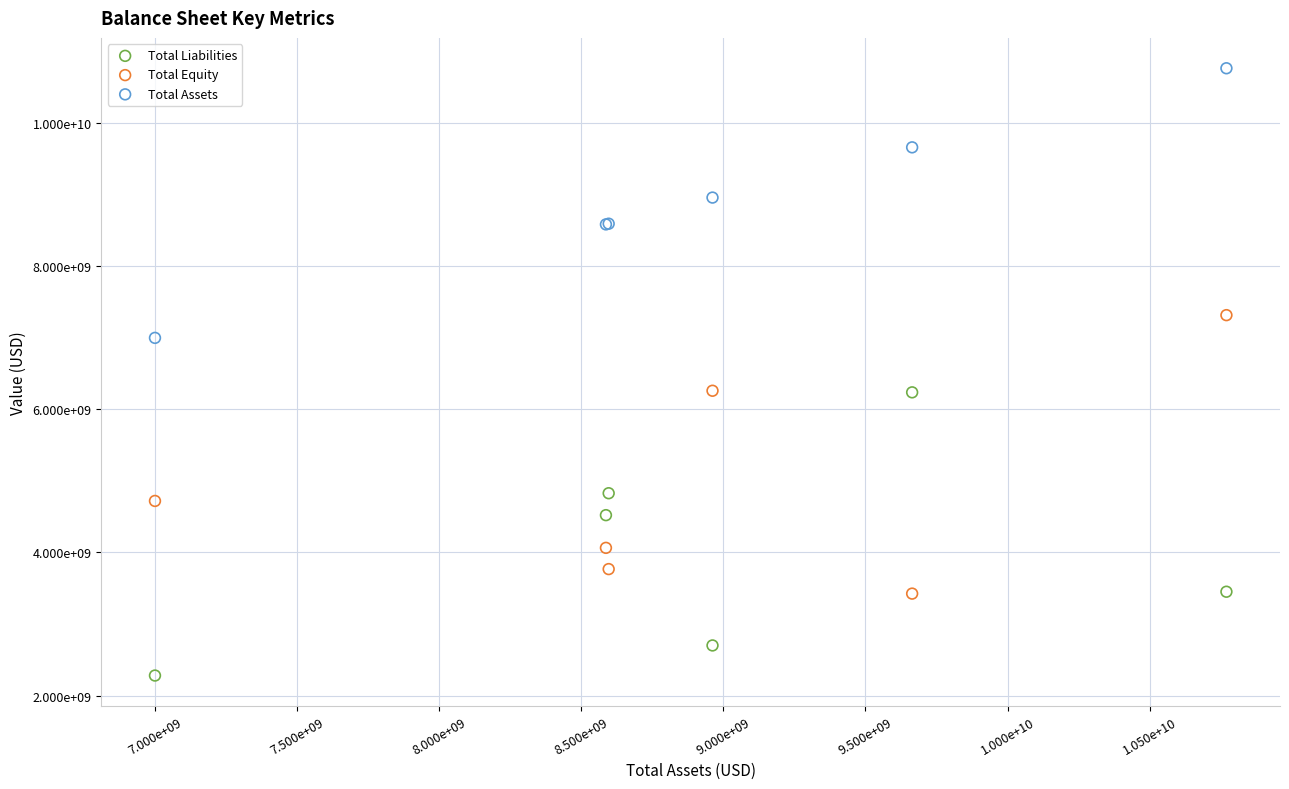

Which series contains the lowest Y value?

Total Liabilities